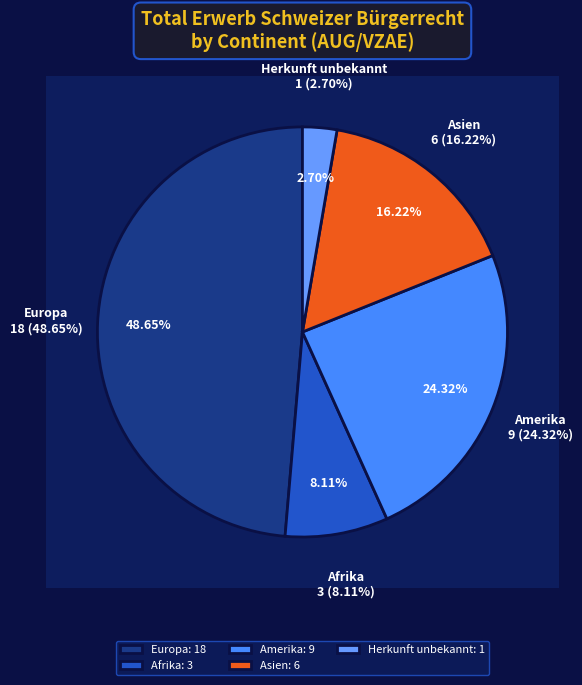

How much of the chart is everything except Europa?

51.4%